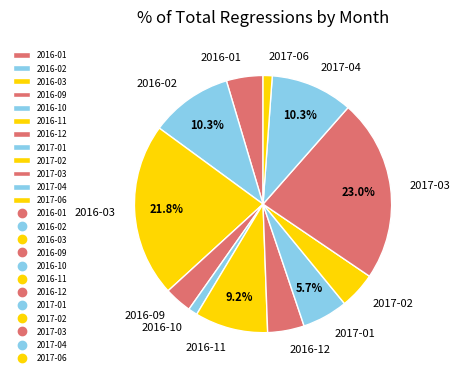

Count the number of slices in the pie.

12